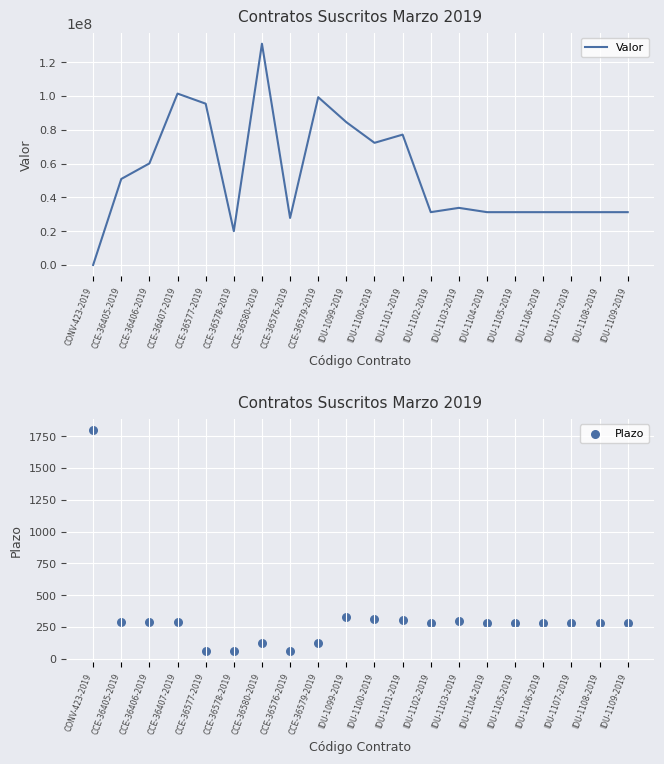

At which category is the sum across all series the highest?

CCE-36580-2019